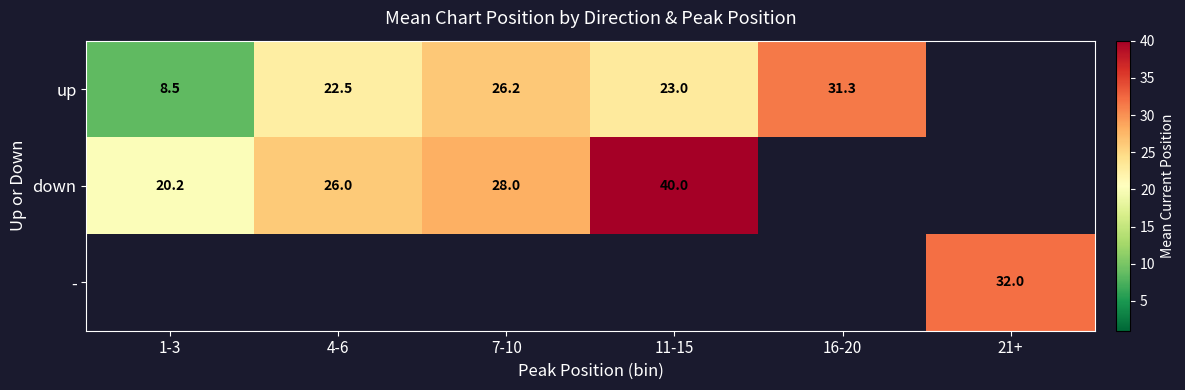

Count the number of categories in the chart.

6